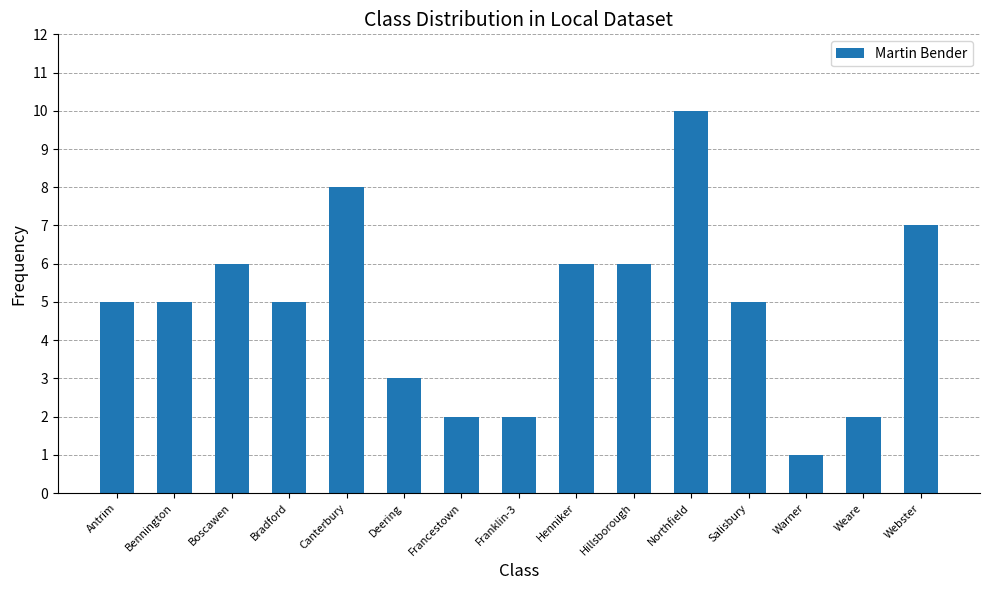

What is the label of the 15th bar from the left?

Webster